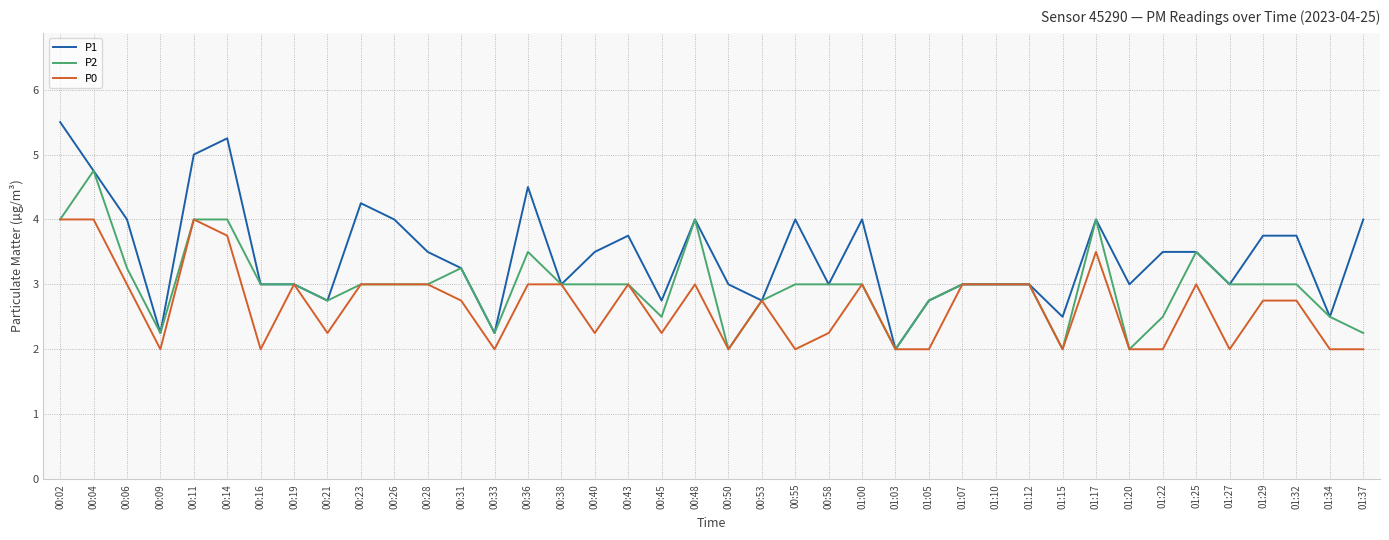

Is it true that P1 equals 3.0 at 00:14?

False